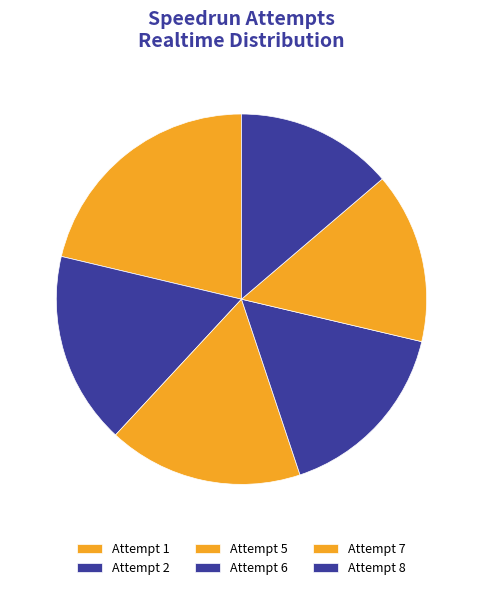

Count the number of slices in the pie.

6